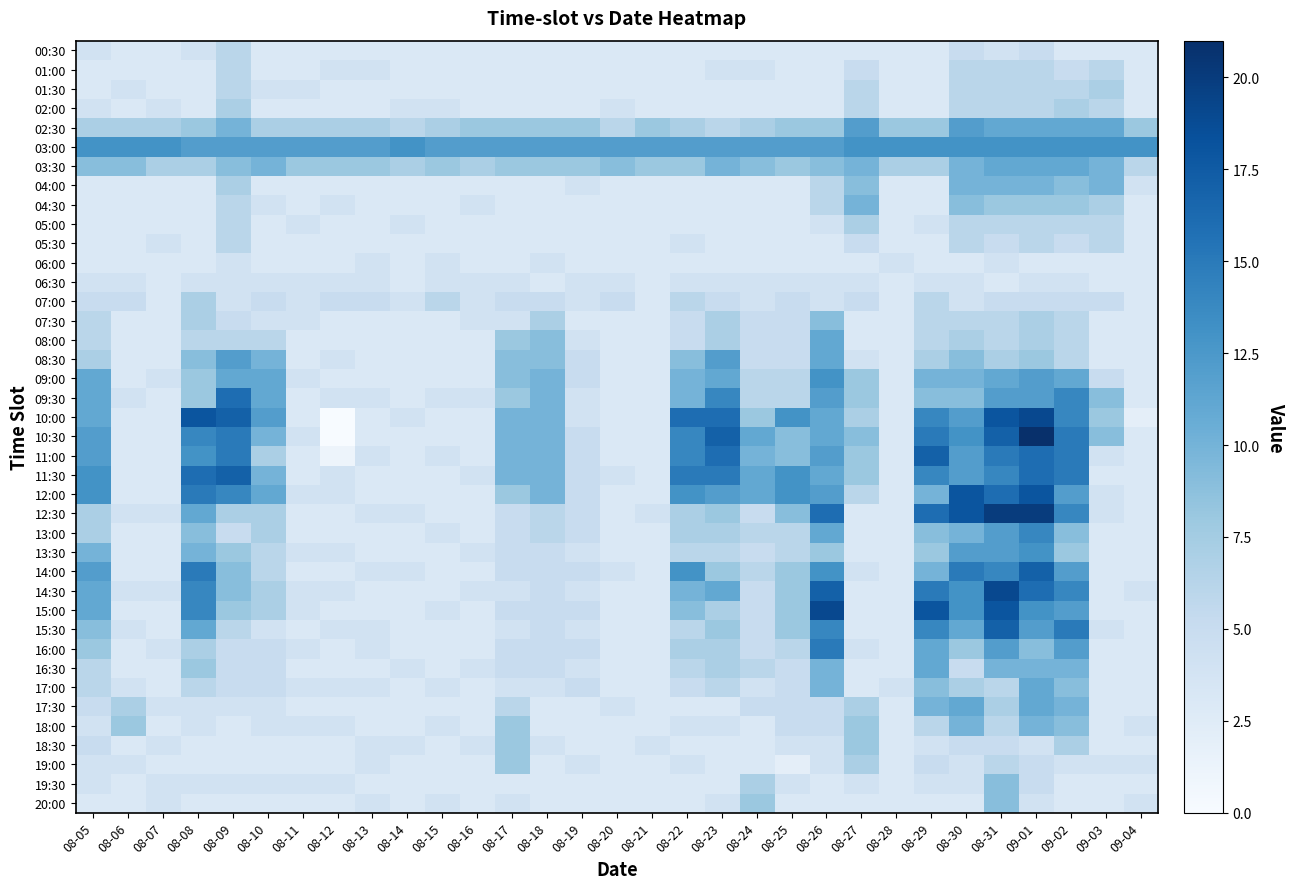

At which category is the sum across all series the highest?

09-01